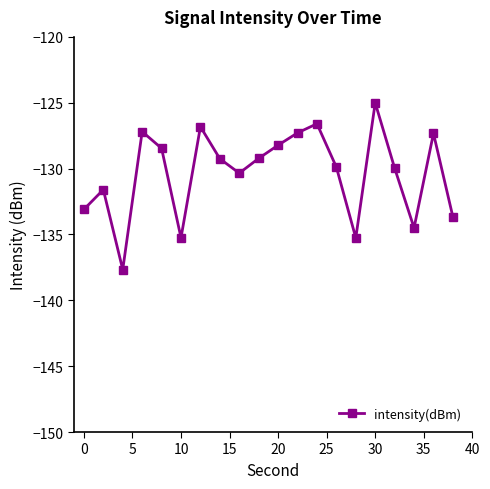

What is the value of the 19th point from the left?

-127.3